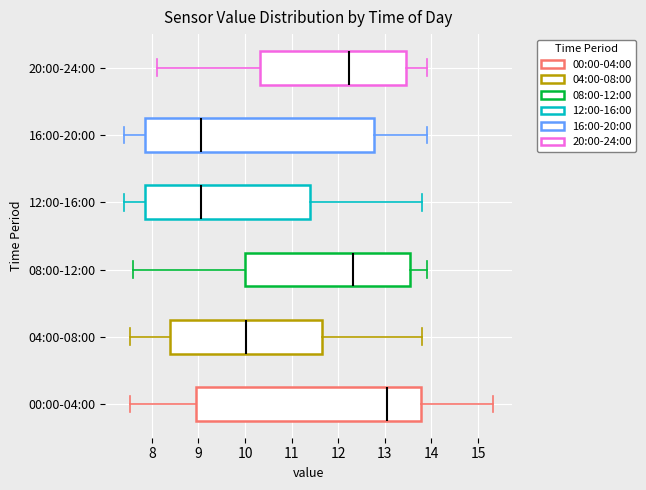

Which box has the furthest to the right median line?

00:00-04:00